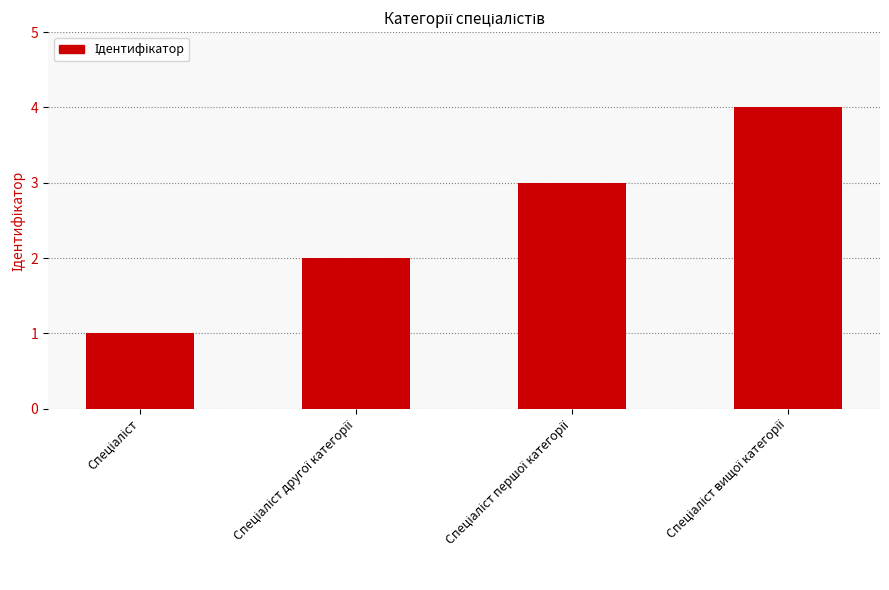

What is the difference between the maximum and minimum values?

3